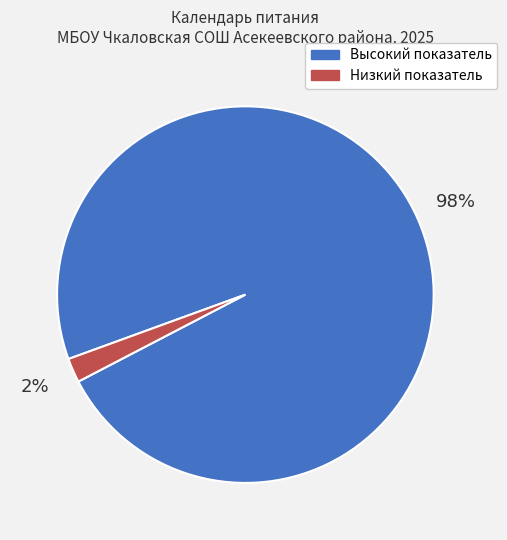

Is it true that Низкий показатель is 2% of the pie?

True